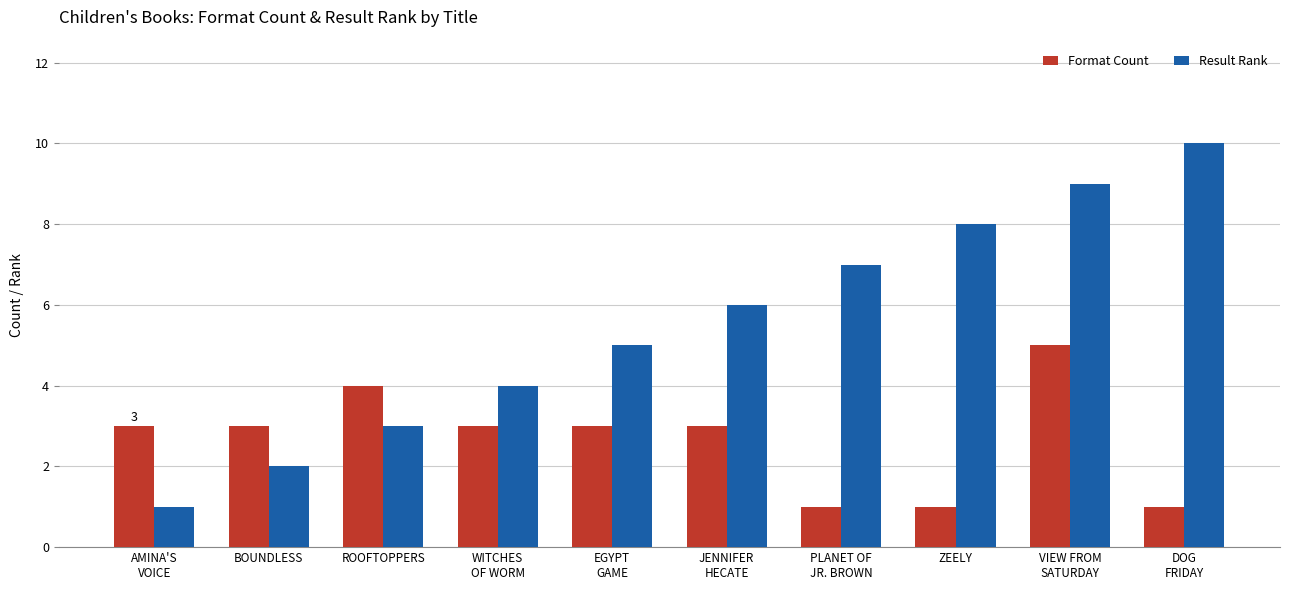

What position from the left is DOG
FRIDAY?

10